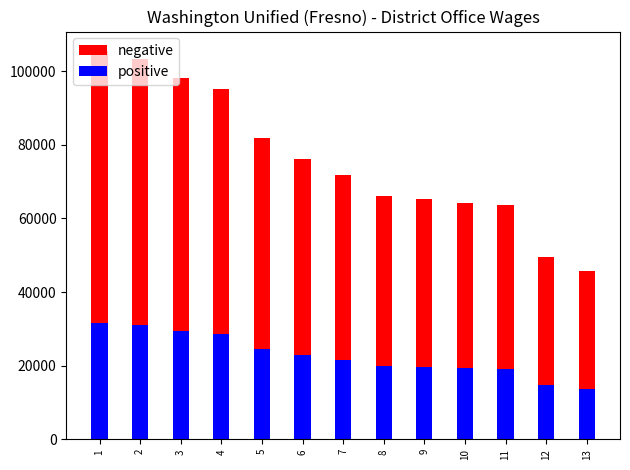

How many groups of bars are there?

13